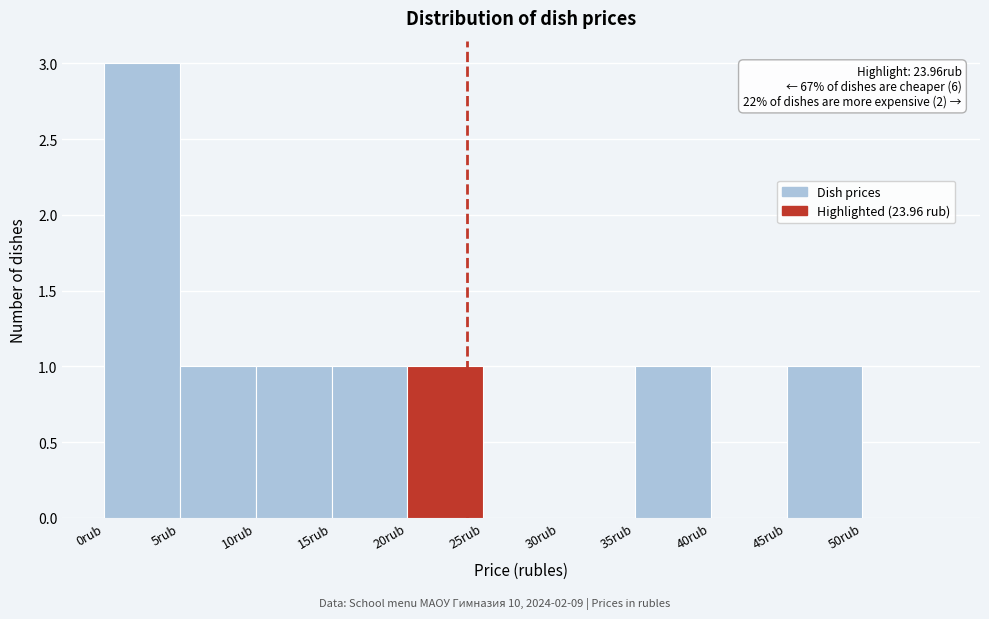

Which range on the x-axis has the tallest bar?

0 to 5